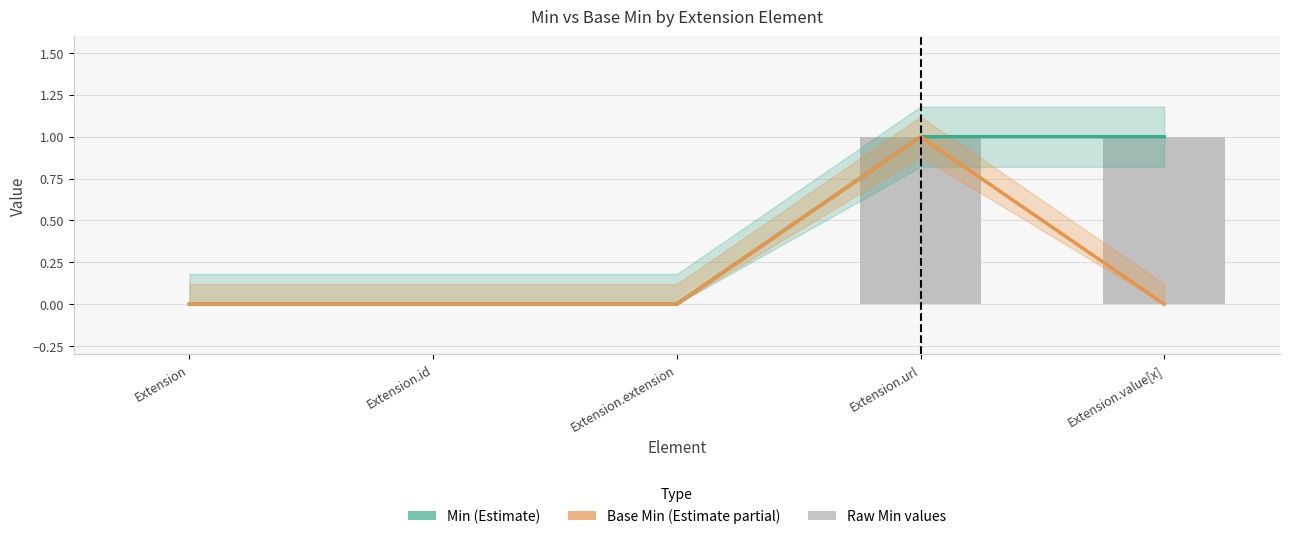

How many bars are there in each group?

2